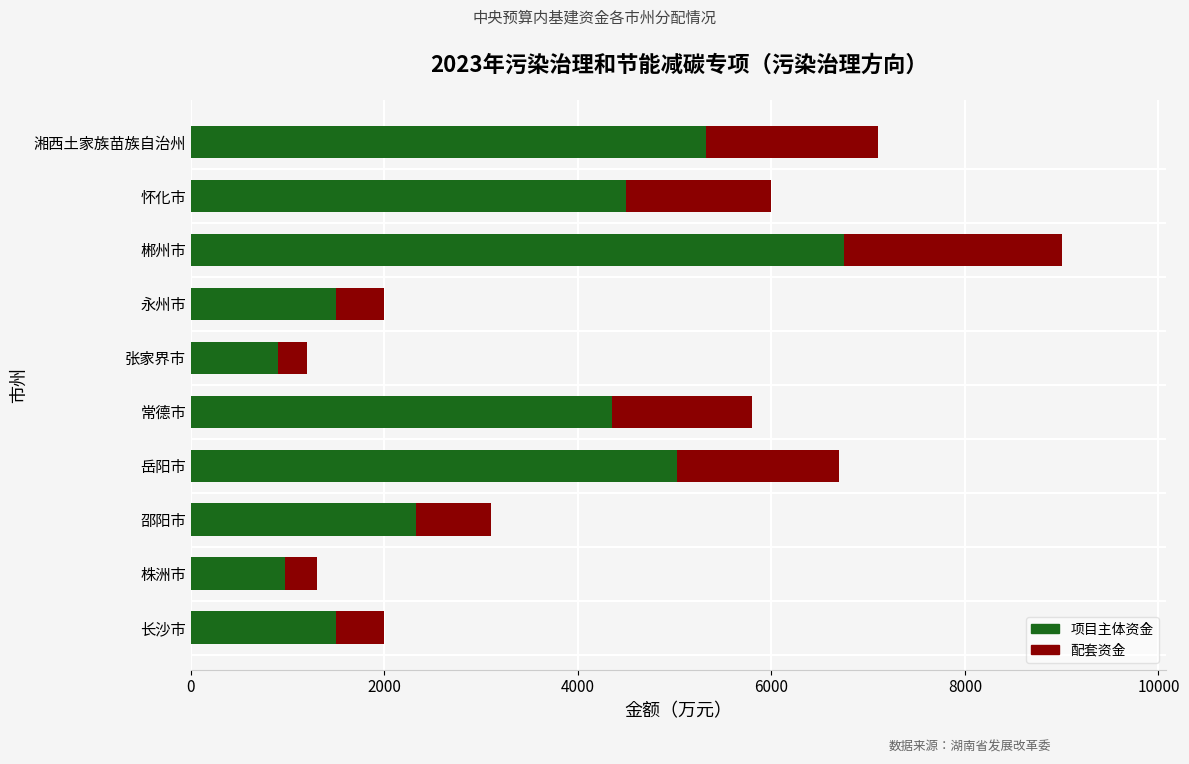

Where is 项目主体资金 nearest to the value 3825?

常德市